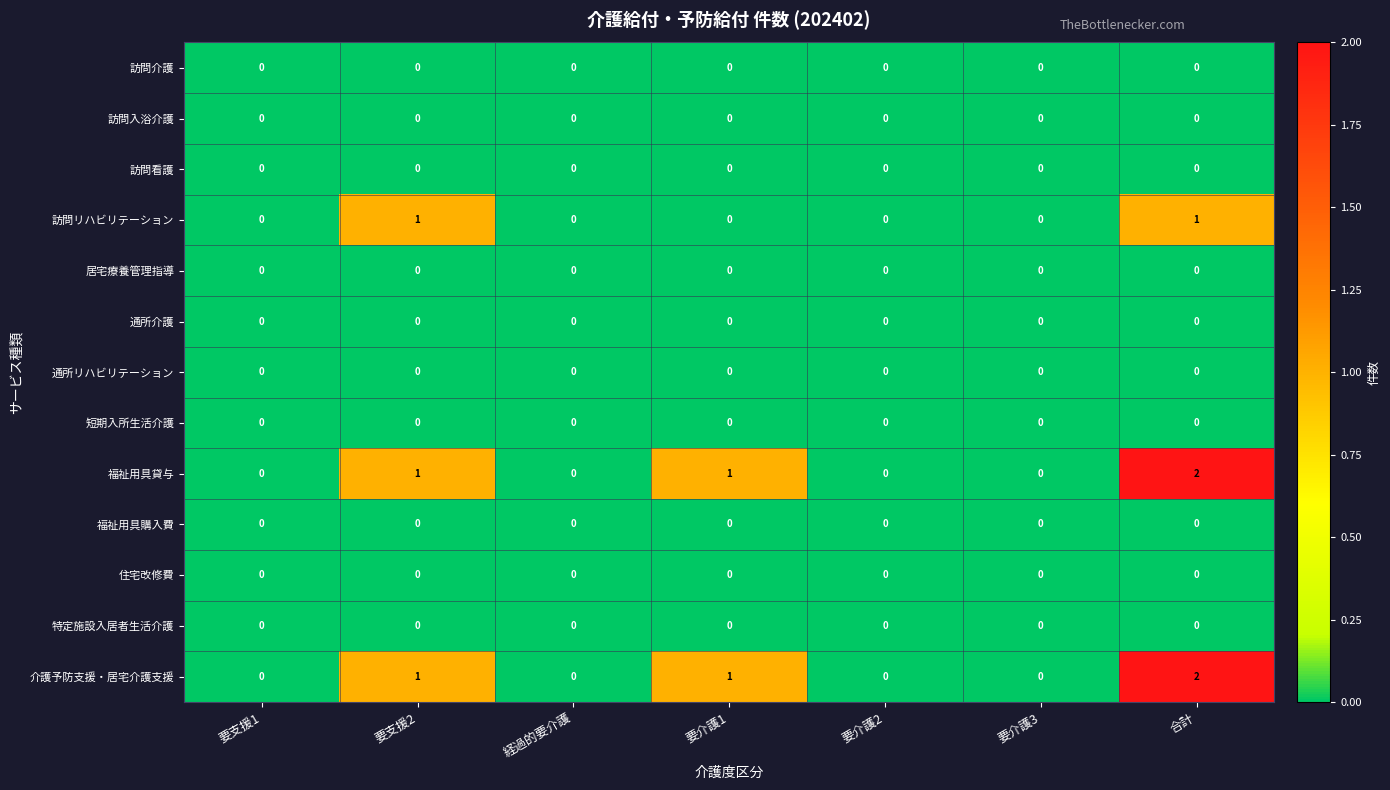

The 福祉用具貸与 series shows 2 at 合計. True or false?

True